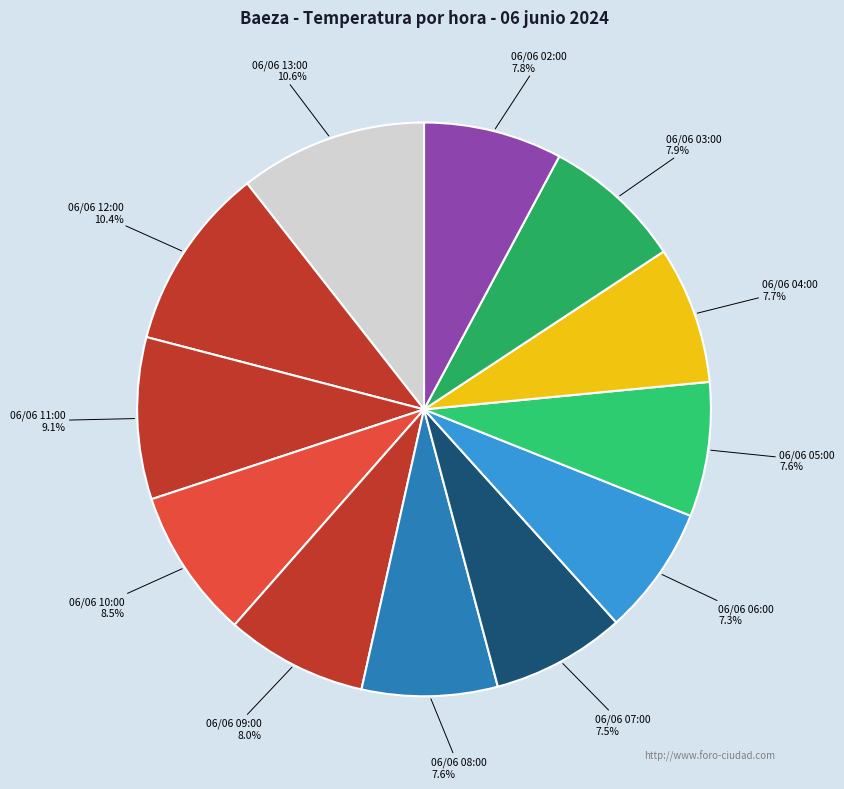

Approximately how many times larger is the value at 06/06 09:00 compared to 06/06 04:00?

1.0